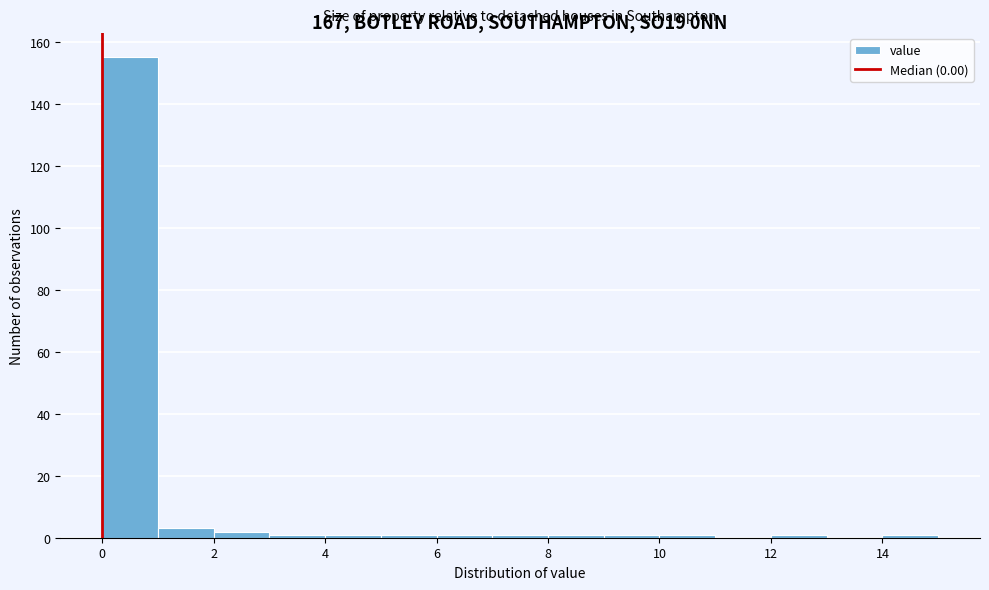

Reading left to right, transcribe this chart: for each bar, give the range it covers on the x-axis and its height. The values are not printed on the chart, so give them approximately, as read against the axis.

0 to 1: 156
1 to 2: 4
2 to 3: 2
3 to 4: under 2
4 to 5: under 2
5 to 6: under 2
6 to 7: under 2
7 to 8: under 2
8 to 9: under 2
9 to 10: under 2
10 to 11: under 2
11 to 12: 0
12 to 13: under 2
13 to 14: 0
14 to 15: under 2